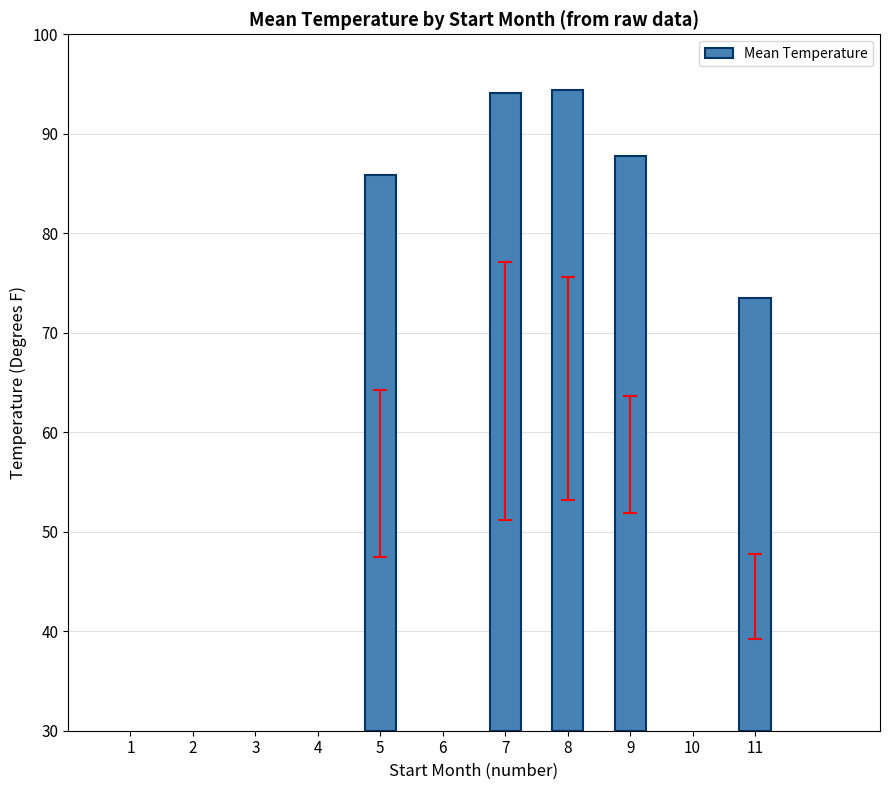

What is the minimum value shown in the chart?

43.5